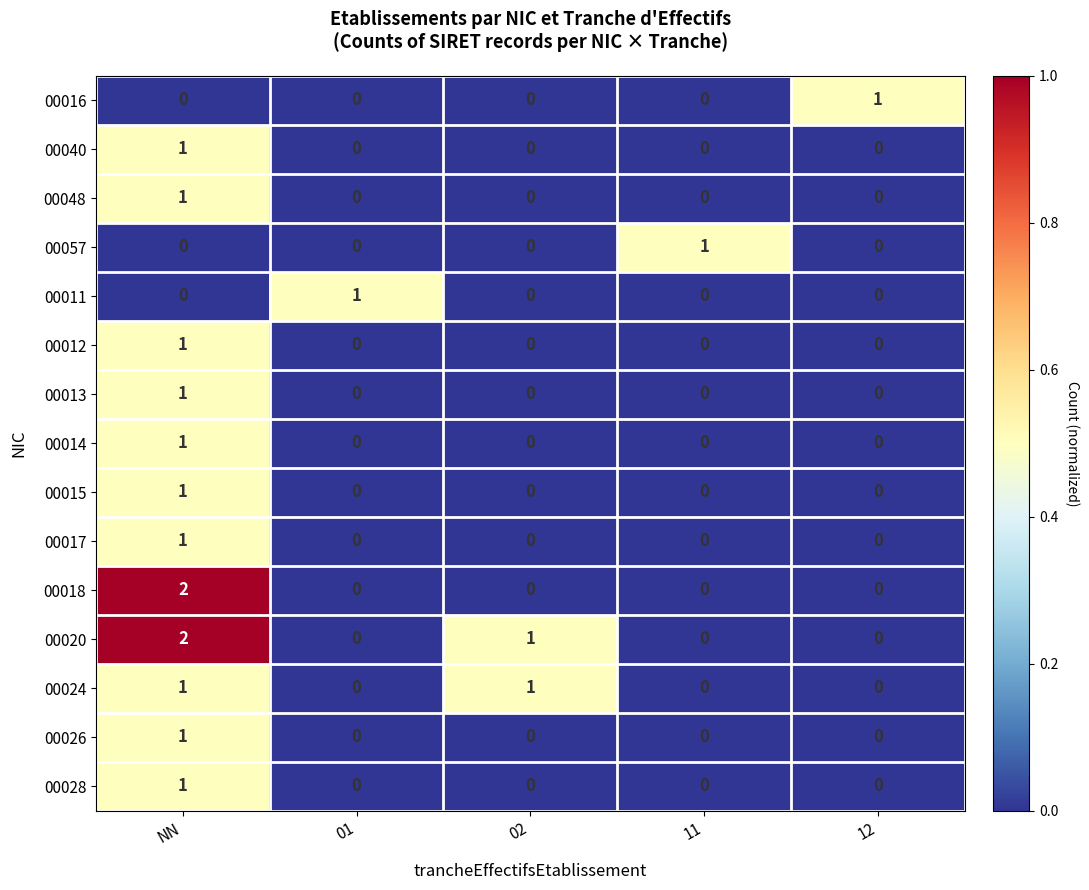

The 00028 series shows -1 at 11. True or false?

False